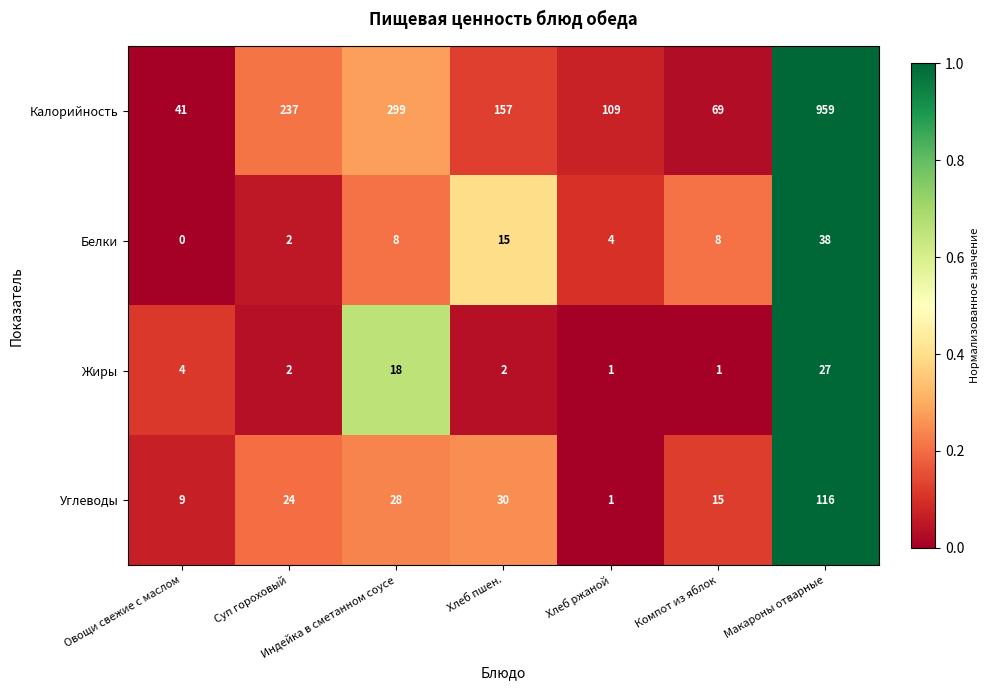

What is the average value of the Калорийность series?

267